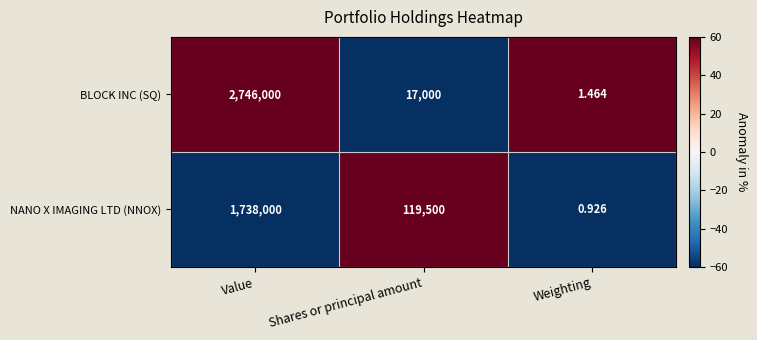

Is the value of BLOCK INC (SQ) at Shares or principal amount greater than the value of NANO X IMAGING LTD (NNOX) at Weighting?

Yes